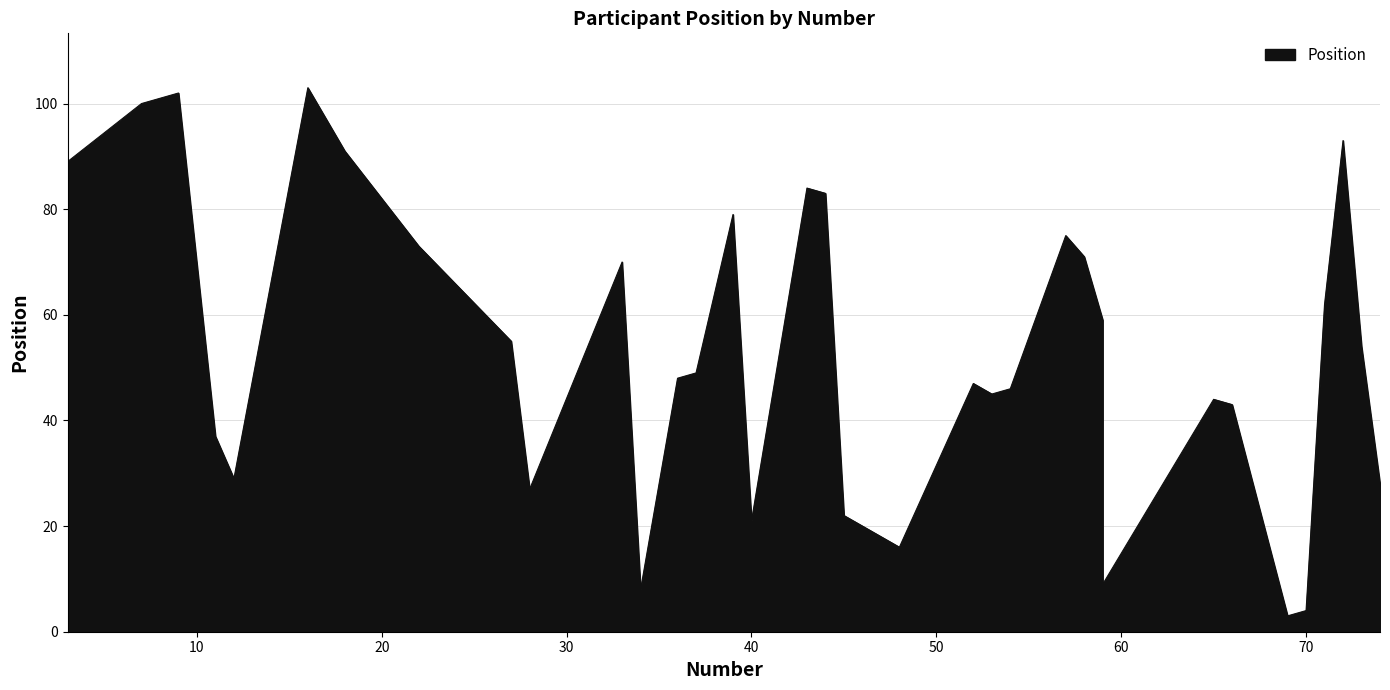

Which category has the highest value across all series?

16